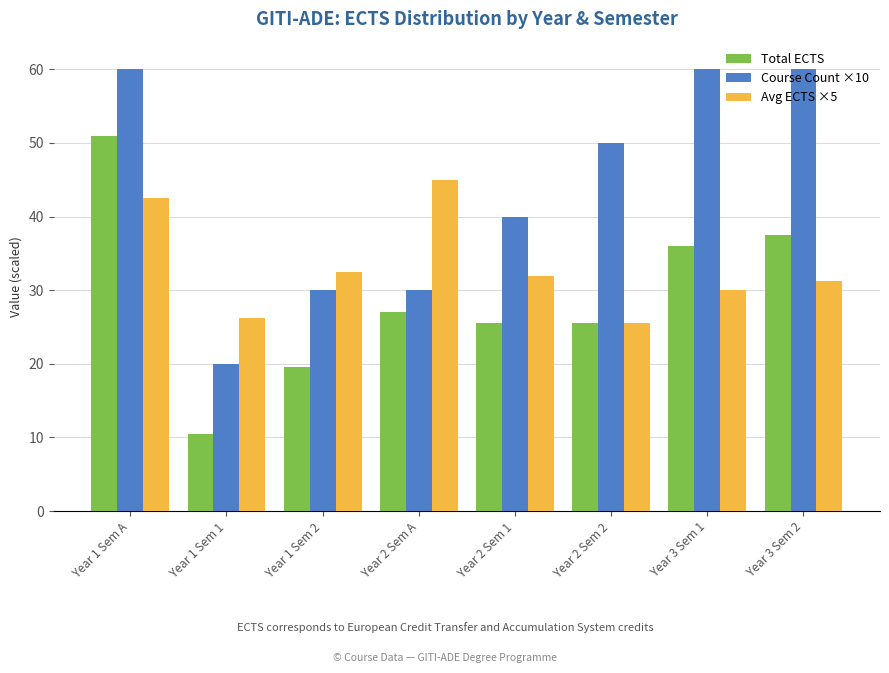

Count the number of data series in this chart.

3